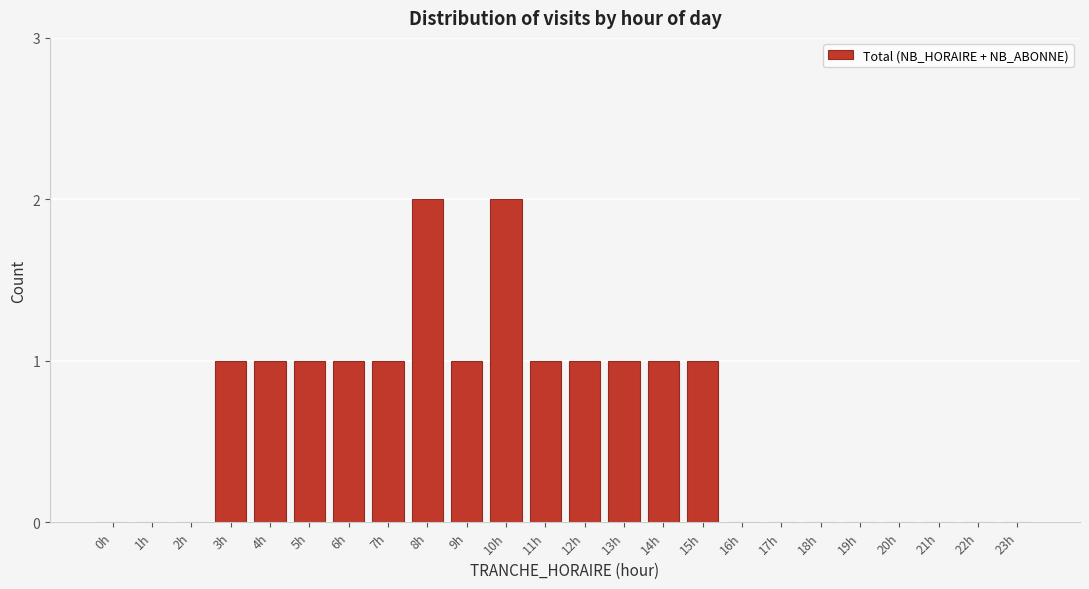

Reading left to right, list all the values displayed in this chart.

0h=0	1h=0	2h=0	3h=1	4h=1	5h=1	6h=1	7h=1	8h=2	9h=1	10h=2	11h=1	12h=1	13h=1	14h=1	15h=1	16h=0	17h=0	18h=0	19h=0	20h=0	21h=0	22h=0	23h=0